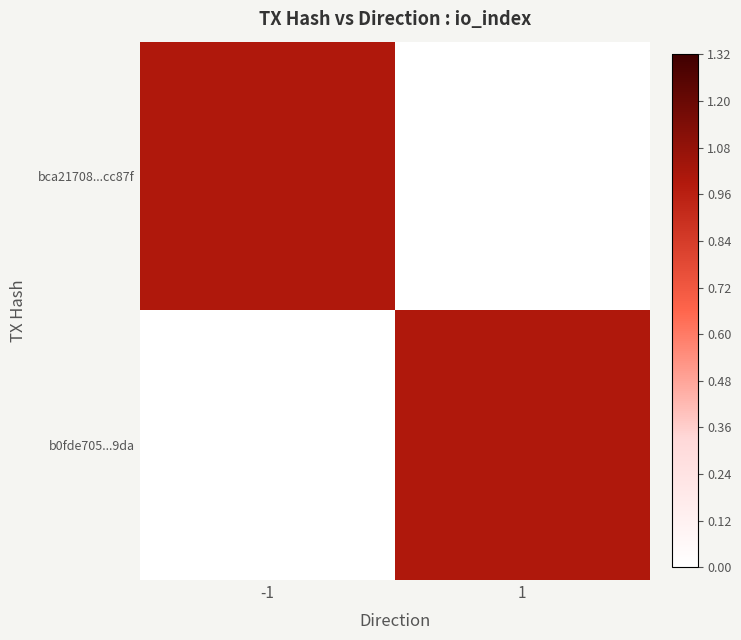

Which has a higher value, 1 or -1?

-1